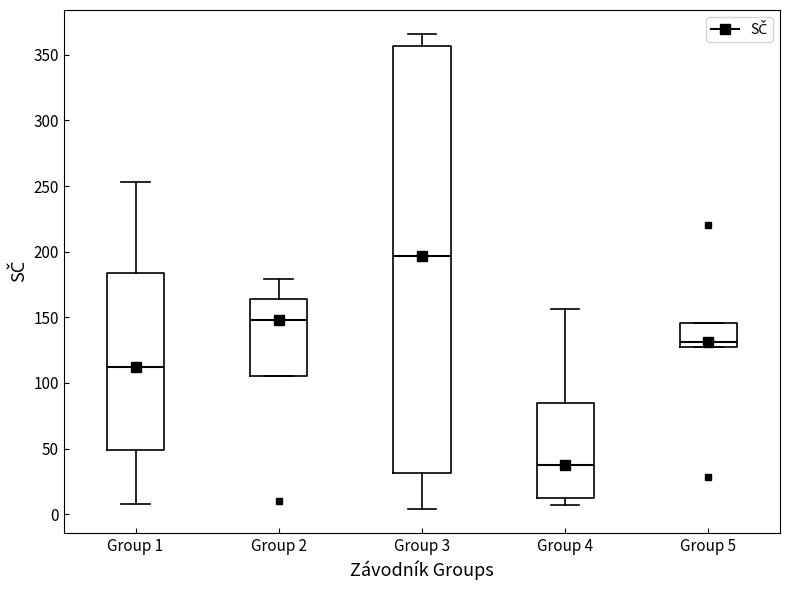

Where does the median line of the box for Group 1 sit on the y-axis? The values are not printed on the chart, so give them approximately, as read against the axis.

110